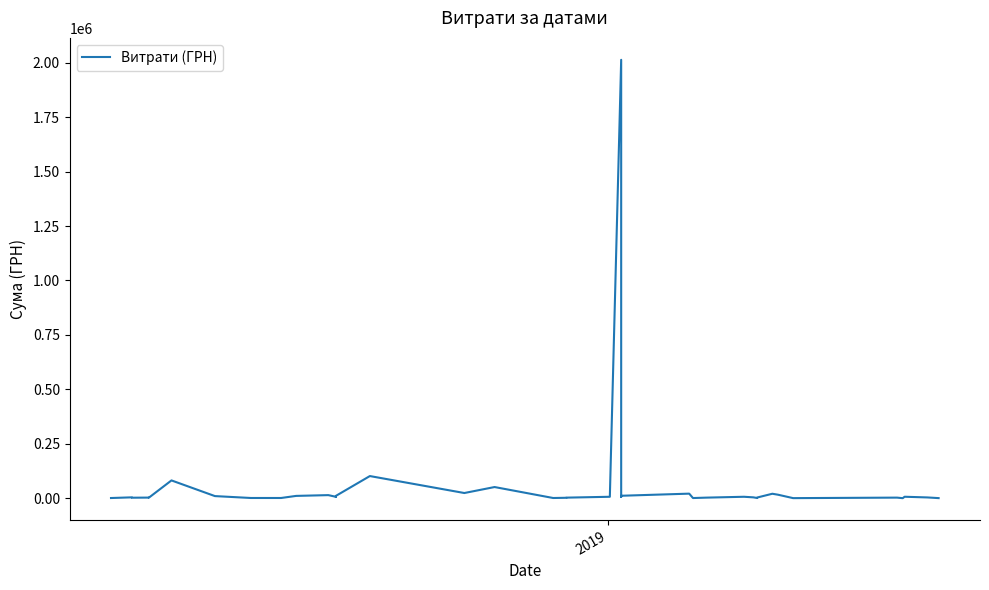

How many lines are shown in the chart?

1